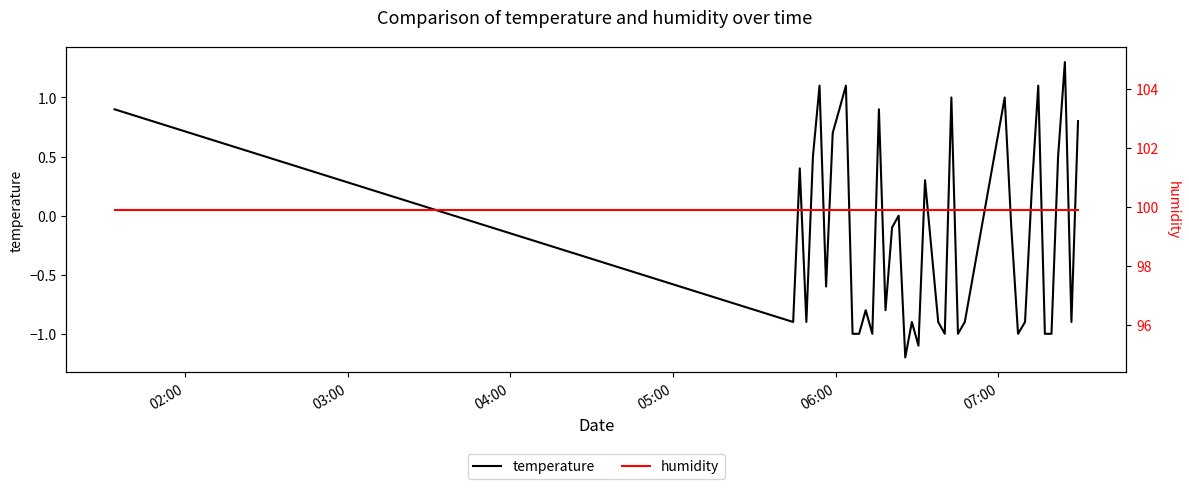

True or false: humidity has more than 1 interior local peaks.

False